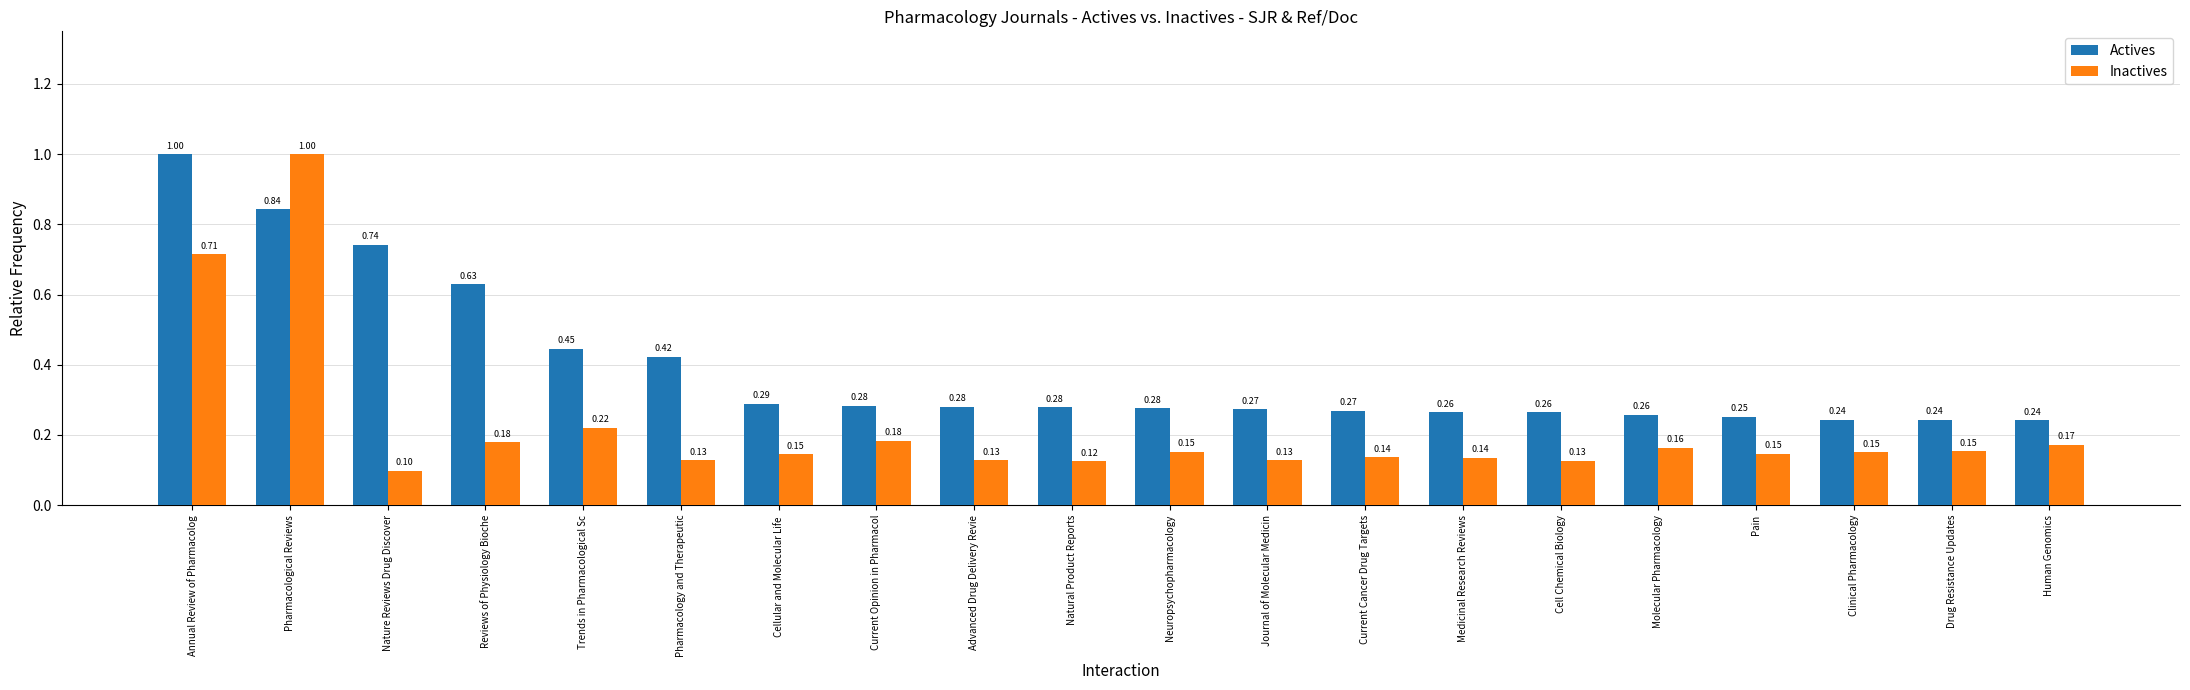

What is the sum of all Actives values?

7.8